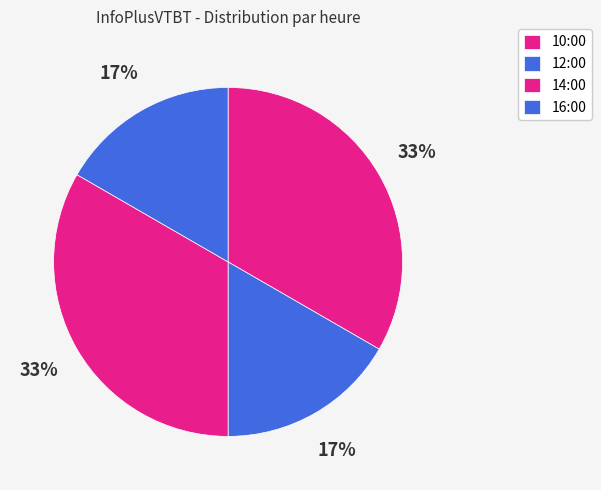

Between 12:00 and 14:00, which is larger?

14:00